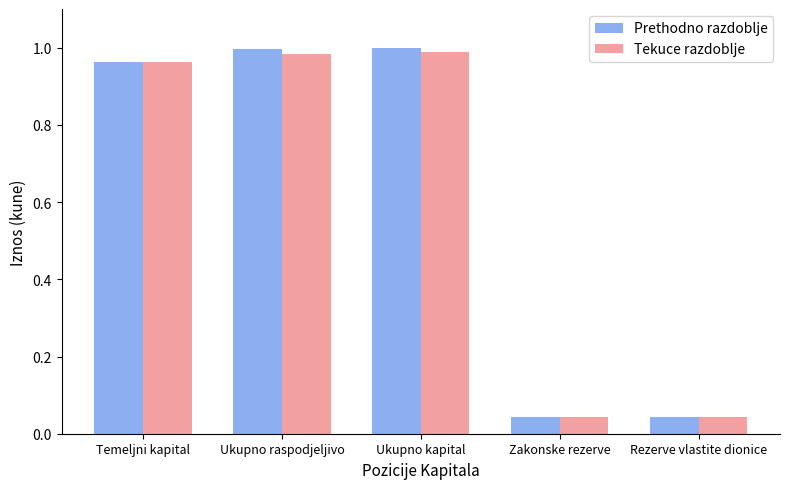

At how many categories does at least one series exceed 0?

5